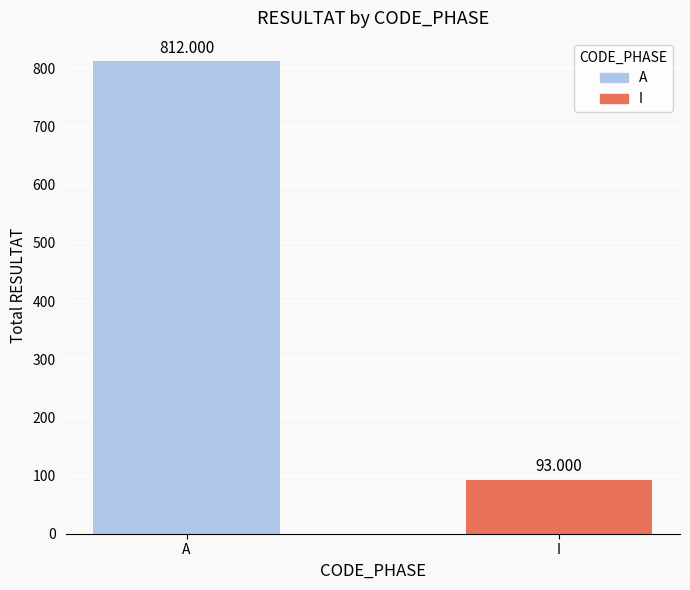

Are the bars horizontal?

No